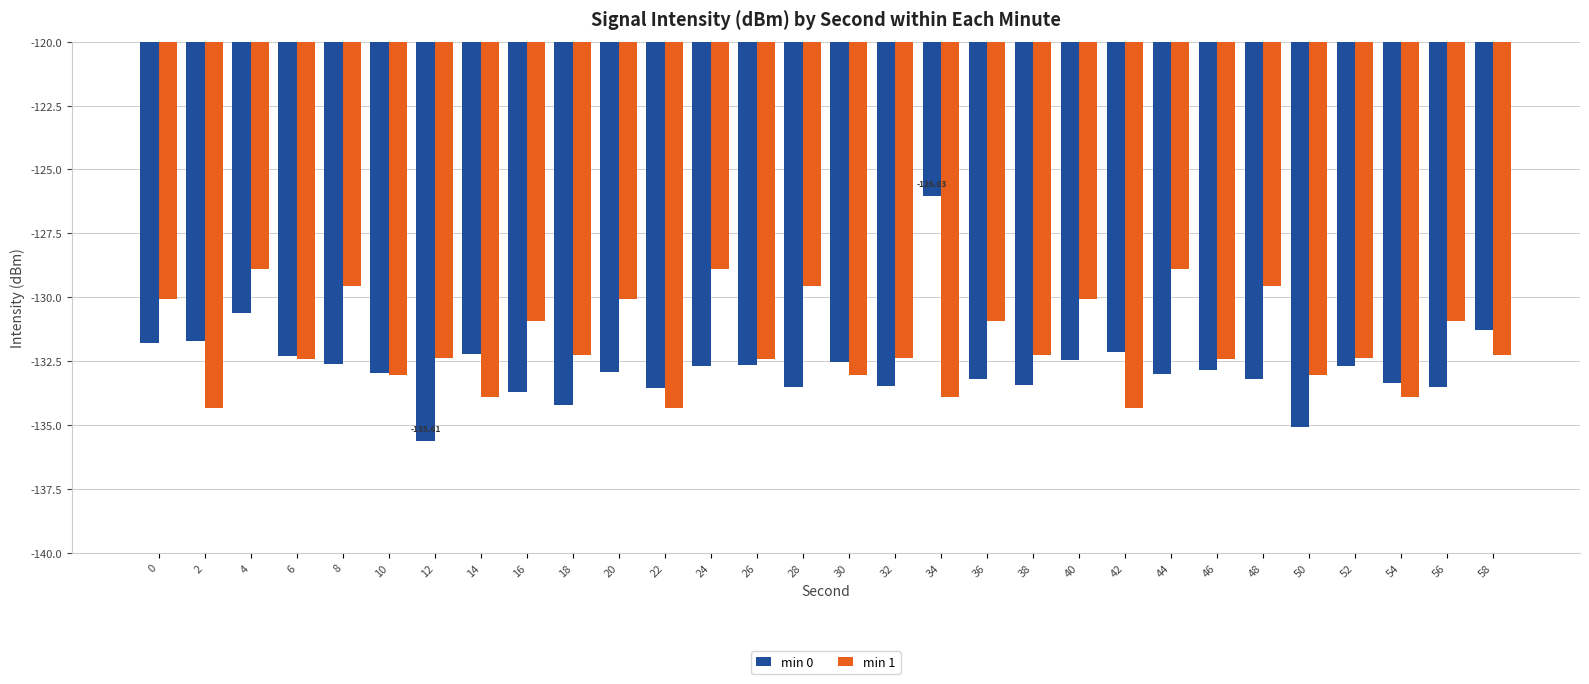

True or false: min 0 has a value of -192.5 at 54.

False